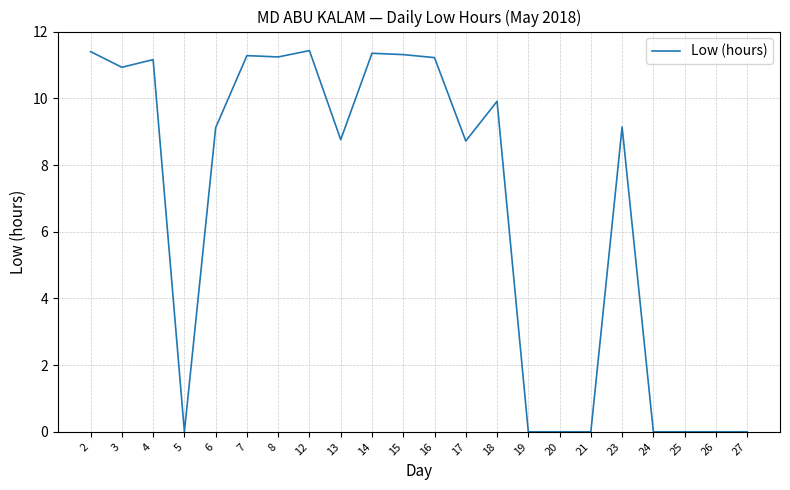

True or false: the data shows 0.0 at 27.

True